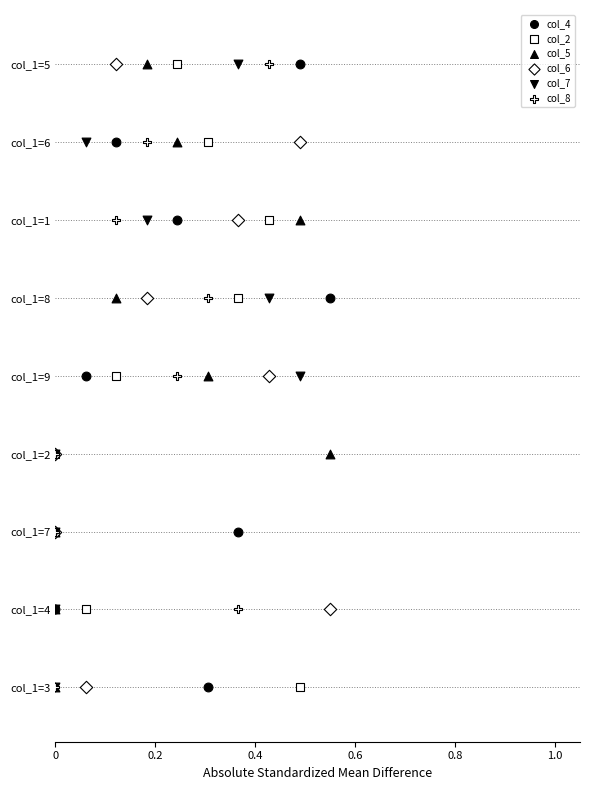

What are all the series names shown in the legend?

col_4, col_2, col_5, col_6, col_7, col_8